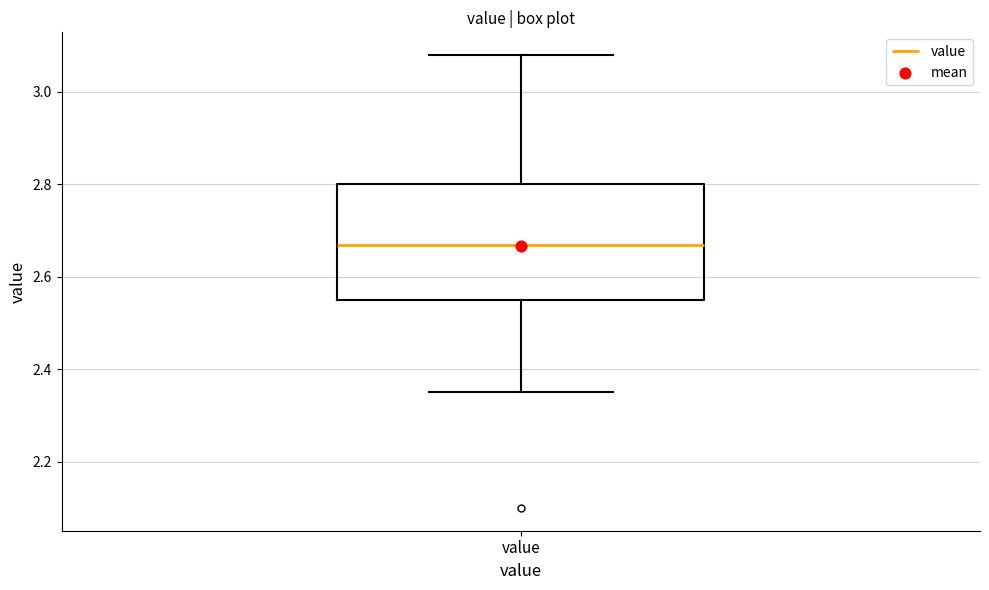

Transcribe this box plot: give where the median line is, the range the box spans, and where the two whiskers end, as read against the y-axis. The values are not printed on the chart, so give them approximately, as read against the axis.

median 2.68, box 2.56 to 2.80, whiskers 2.36 to 3.08